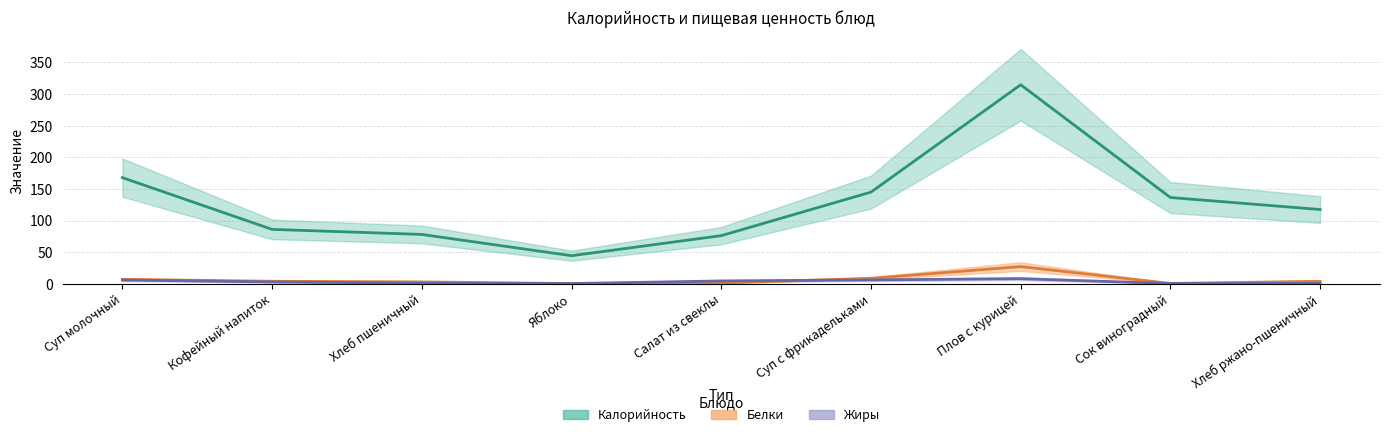

At how many categories does at least one series exceed 305?

1